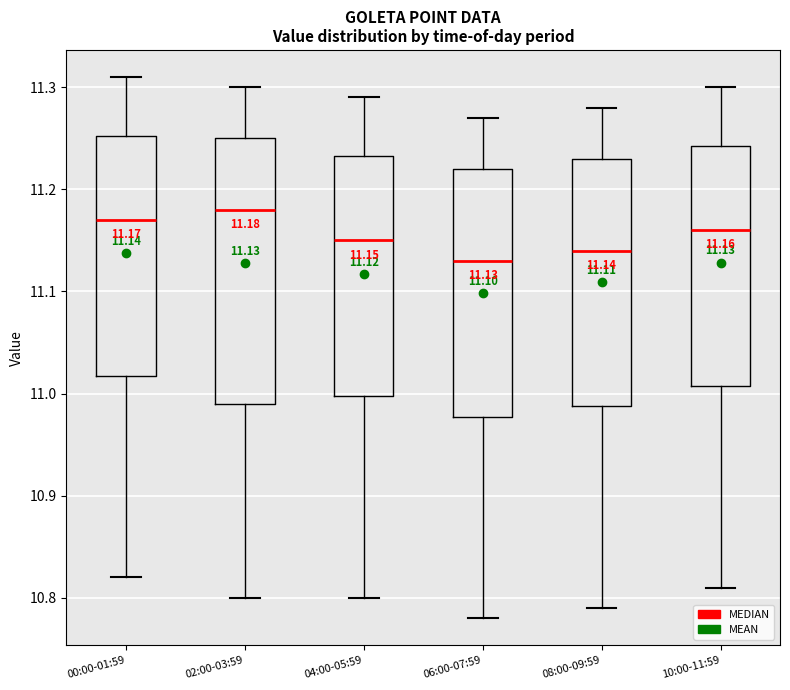

Which box is the tallest, from its lower edge to its upper edge?

02:00-03:59